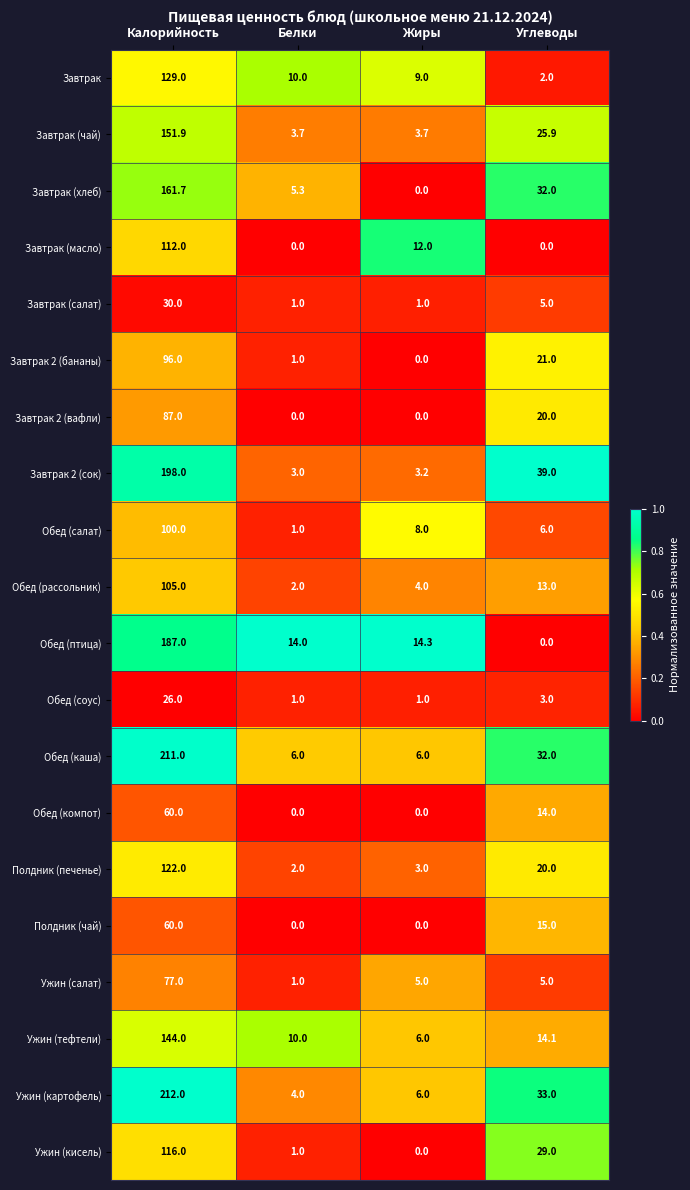

The Ужин (кисель) series shows 34.9 at Жиры. True or false?

False